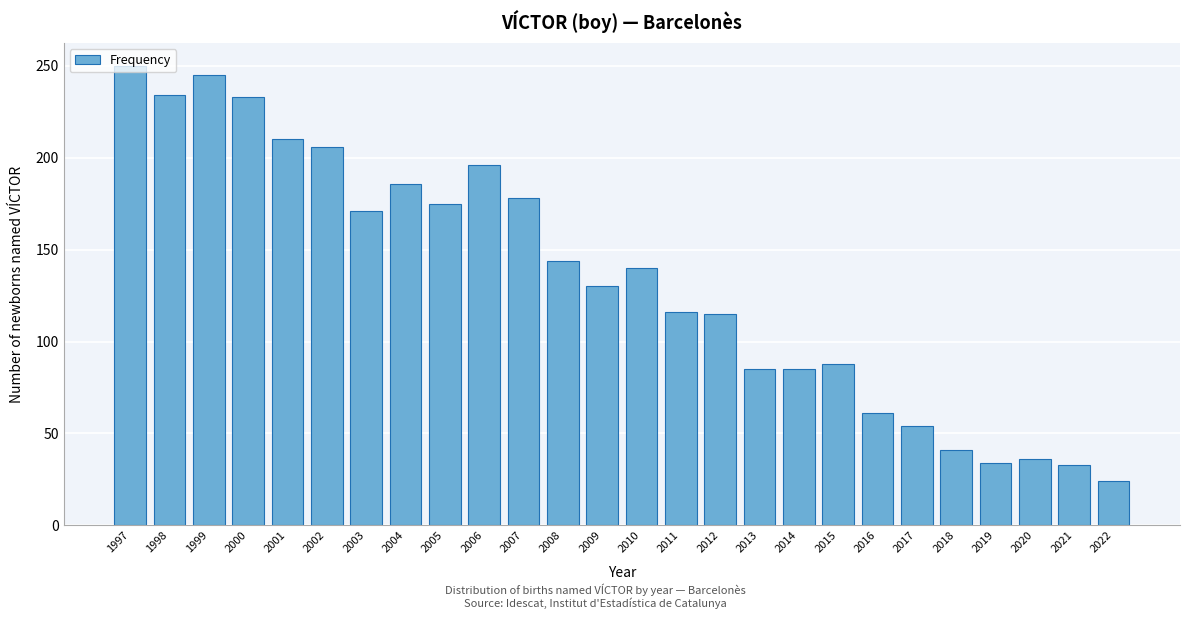

The value at 2014 is 36. True or false?

False